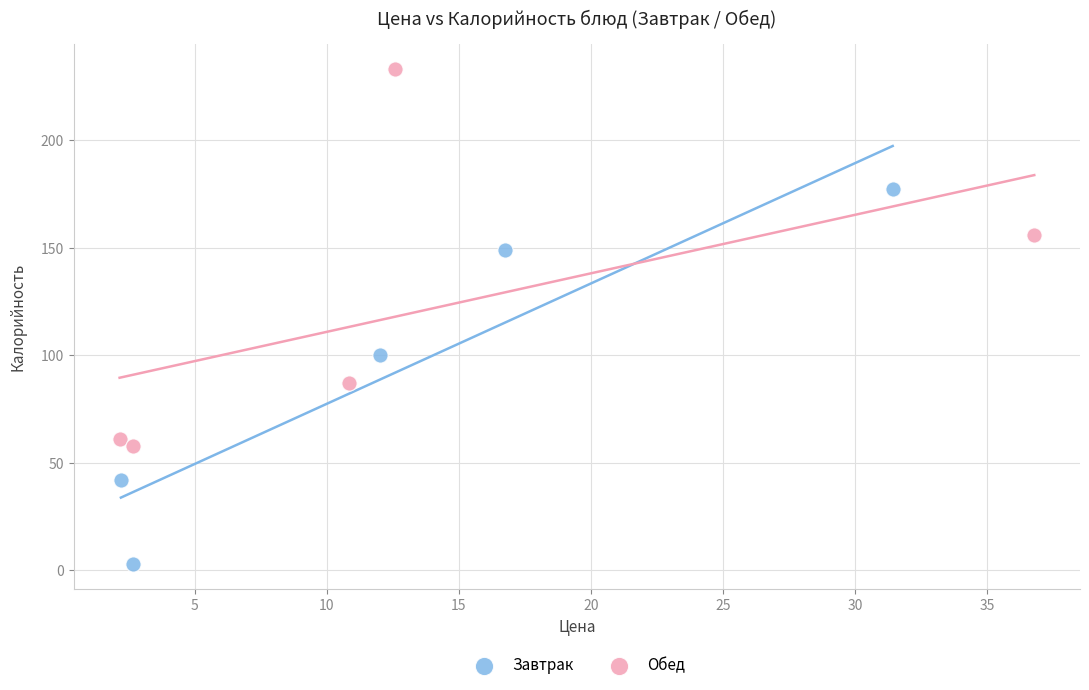

Which series reaches the maximum Y coordinate?

Обед